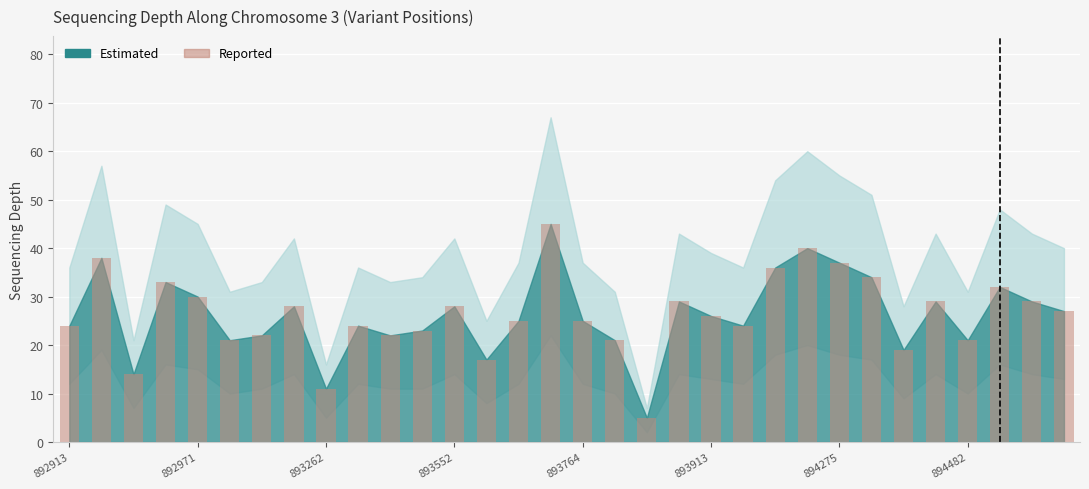

What is the sum of all values?

839